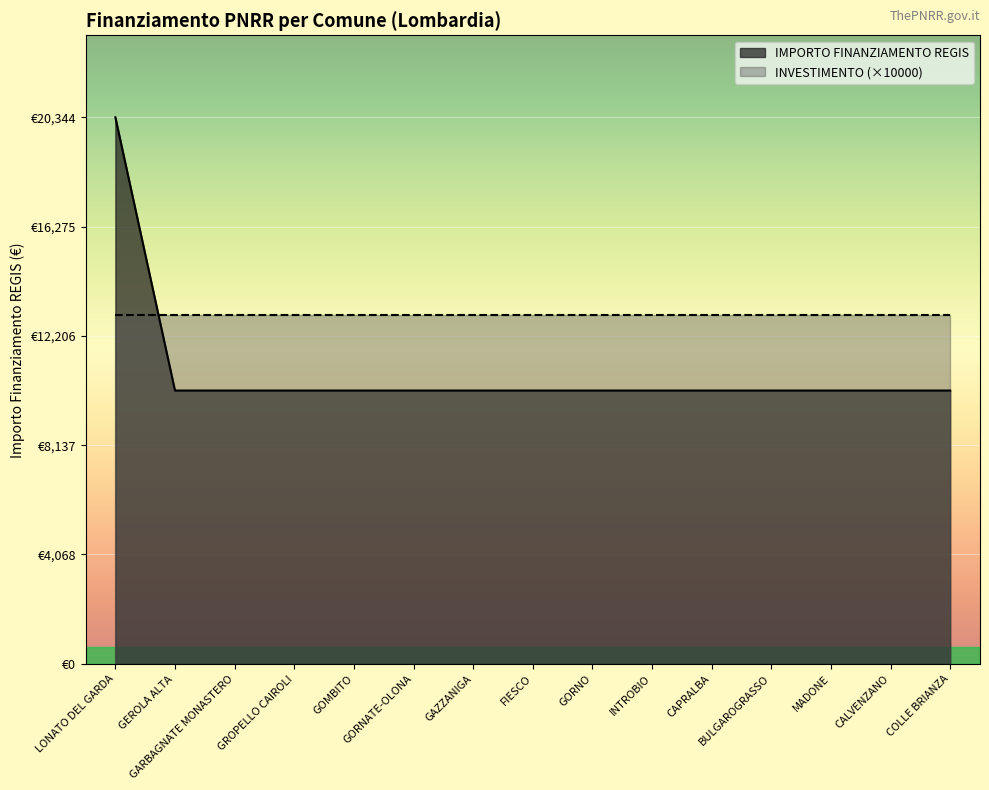

Is it true that the value at CAPRALBA is 10172?

True